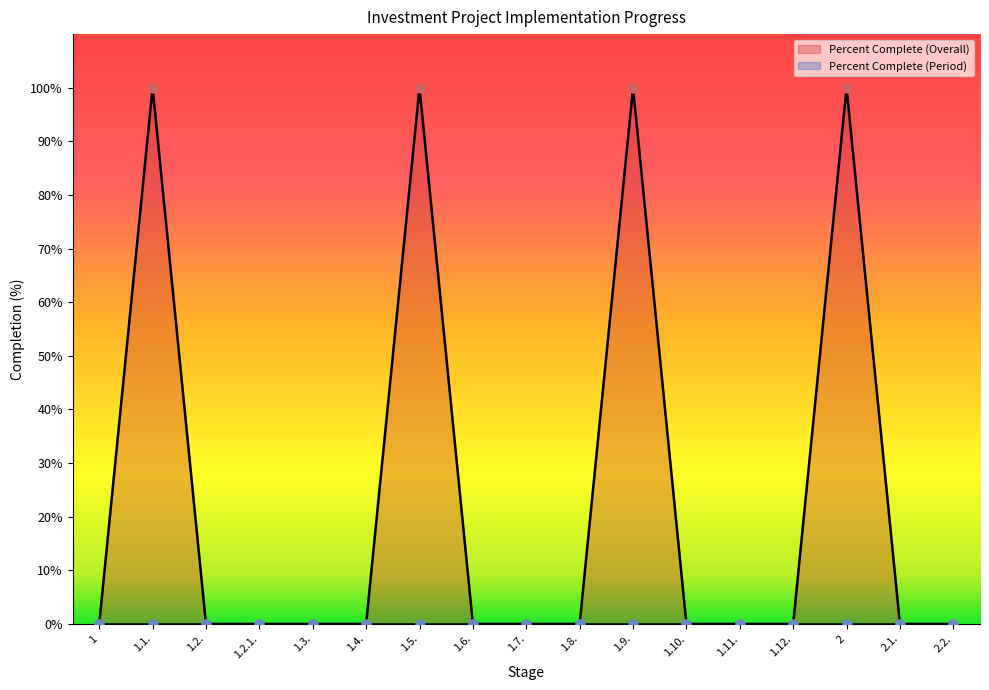

Between 1.1. and 2.2., which is larger?

1.1.